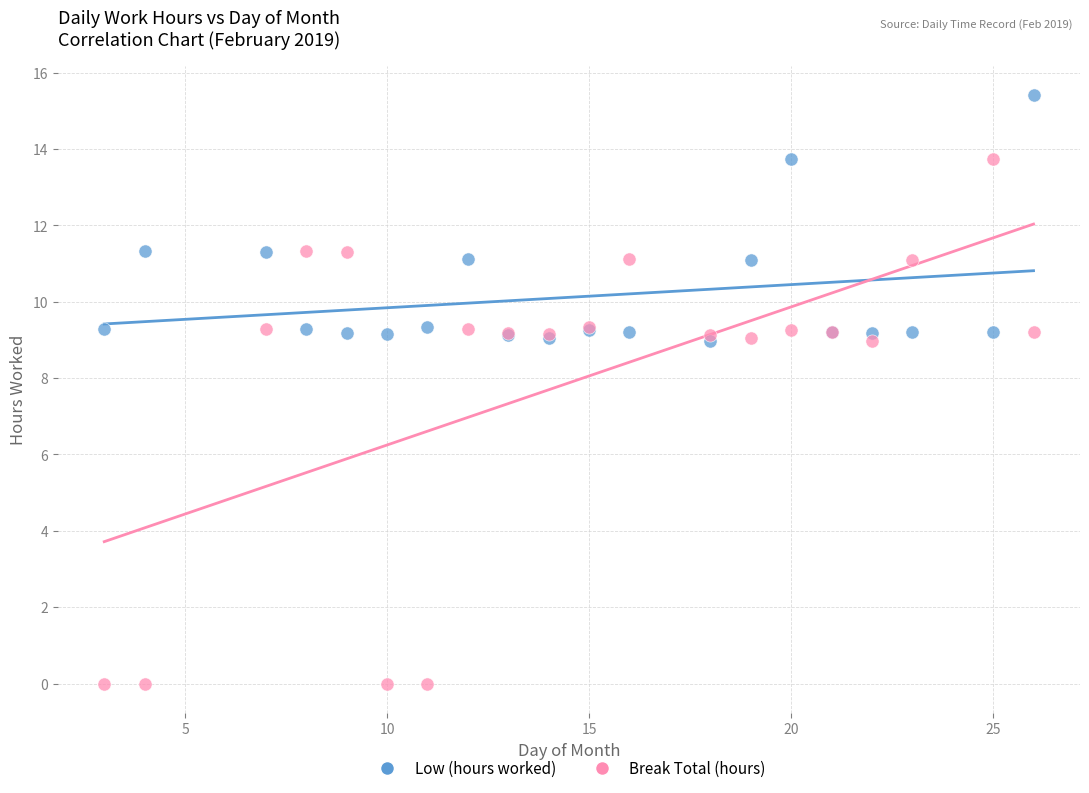

Which series contains the highest Y value?

Low (hours worked)